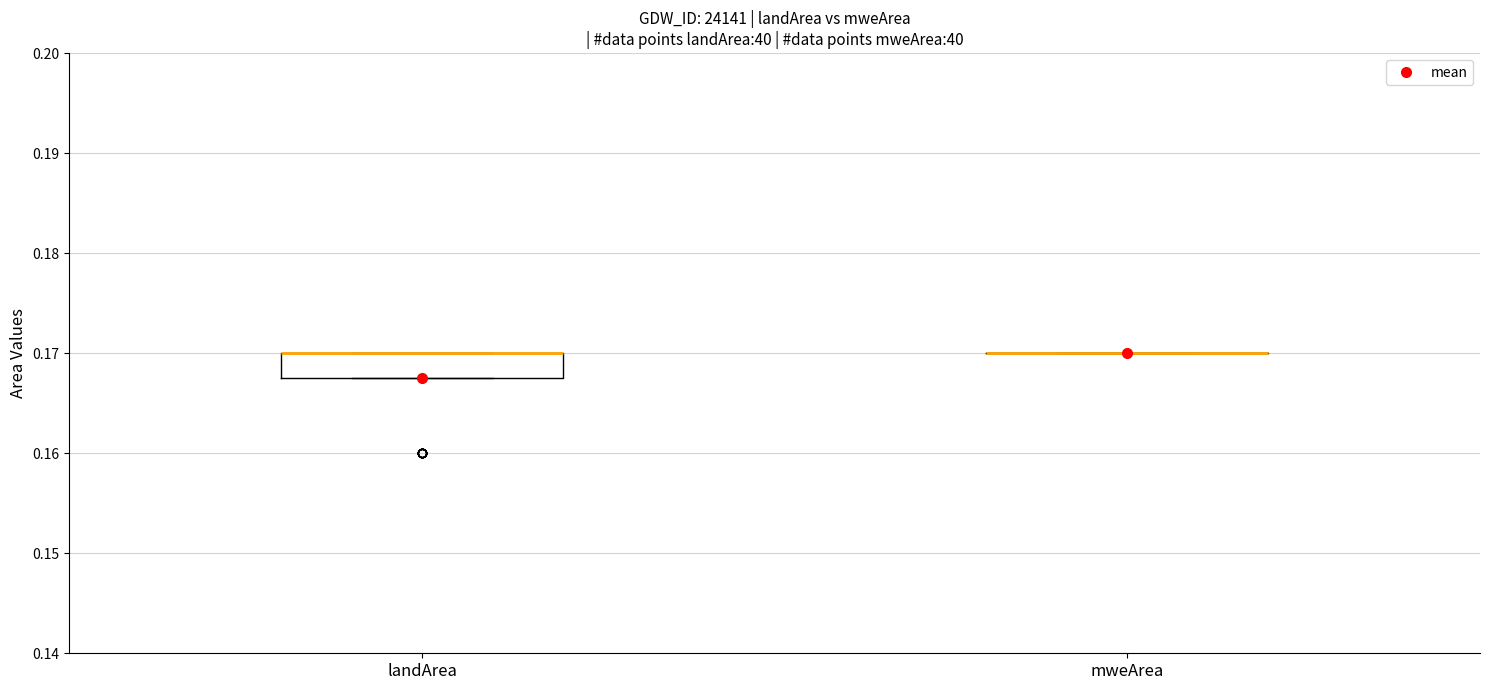

Reading left to right, transcribe this box plot: for each box, give where its median line is, the range the box spans, and where its two whiskers end, as read against the y-axis. The values are not printed on the chart, so give them approximately, as read against the axis.

landArea: median 0.170 (drawn on the box's upper edge), box 0.168 to 0.170, whiskers 0.168 to 0.170
mweArea: box collapsed to a line at 0.170, whiskers 0.170 to 0.170